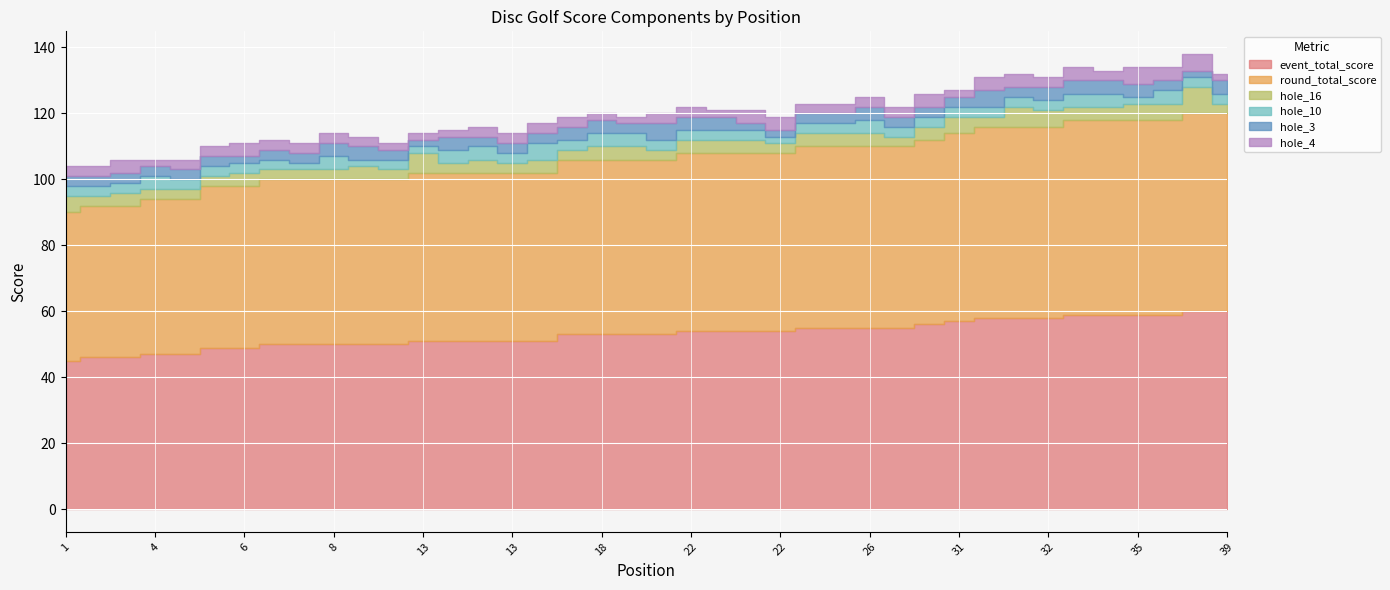

At which label is hole_16 closest to 5?

1